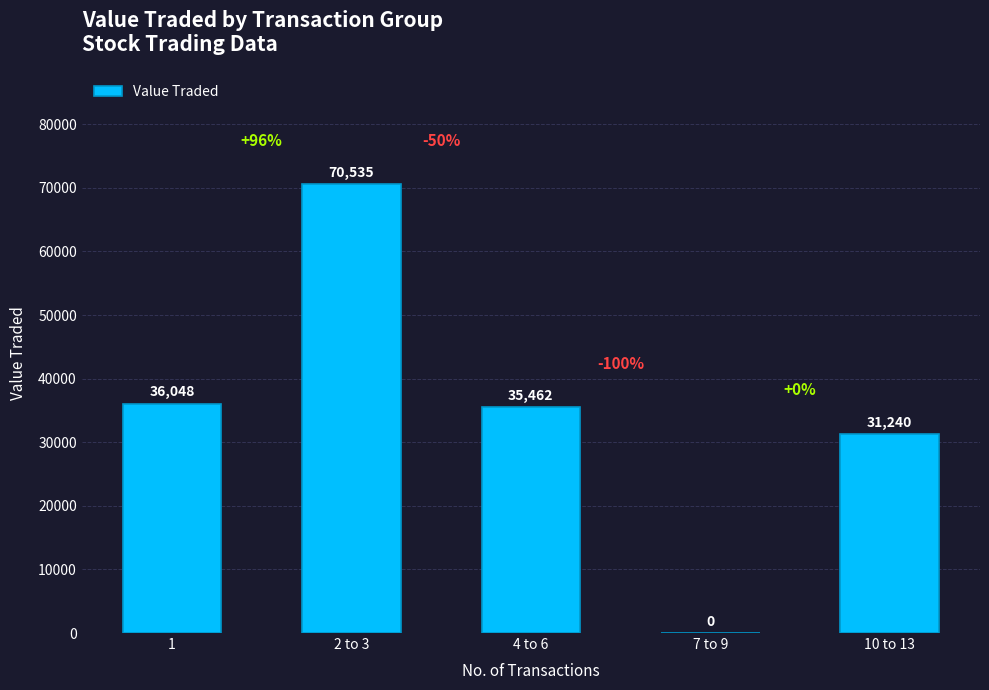

Between 7 to 9 and 2 to 3, which is larger?

2 to 3